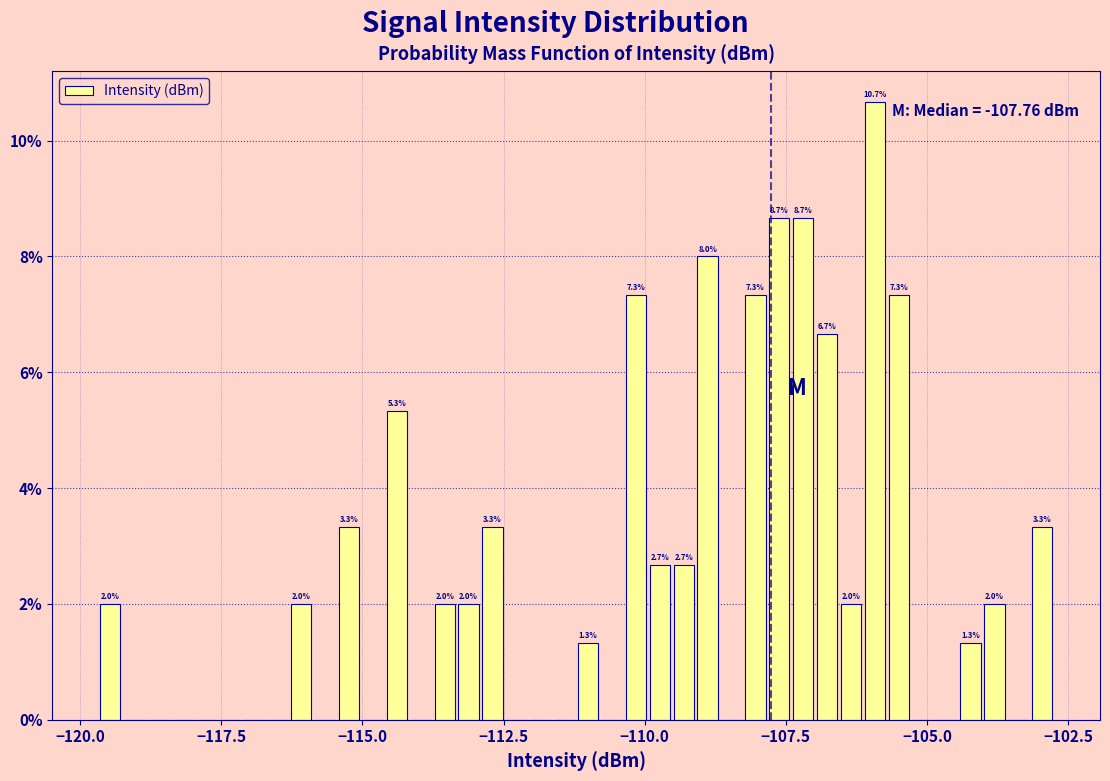

Read against the x-axis, roughly where is the centre of the tallest bar?

-106.0